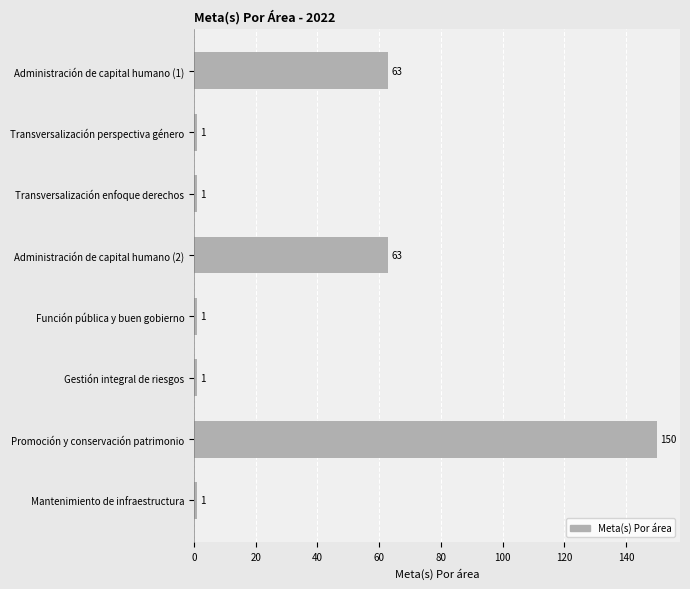

What is the difference between the maximum and minimum values?

149